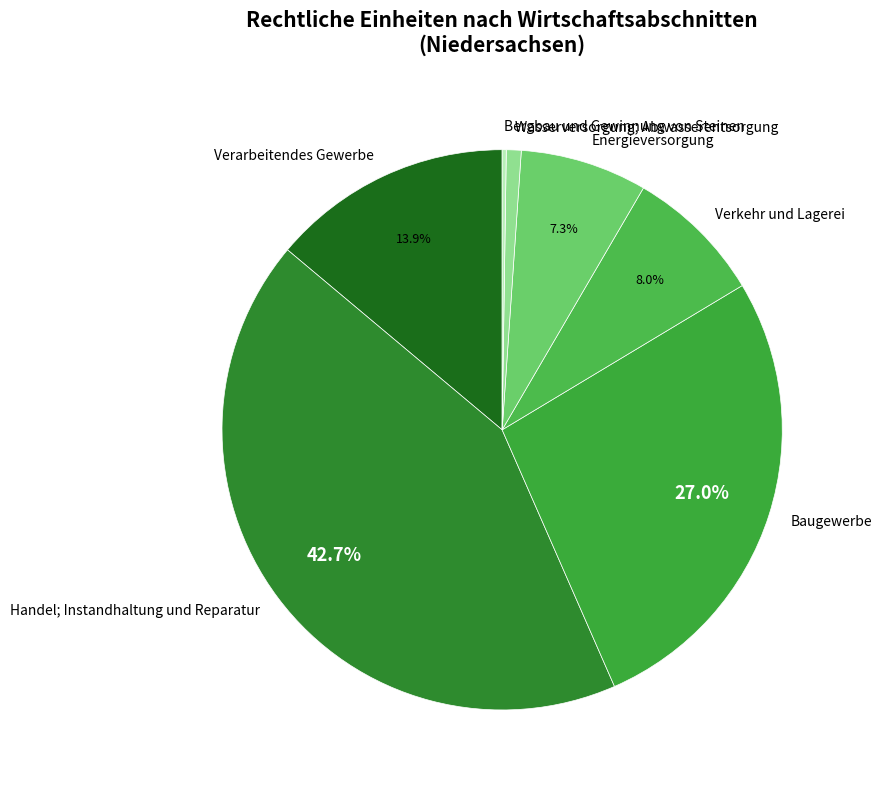

Which slice is the largest?

Handel; Instandhaltung und Reparatur